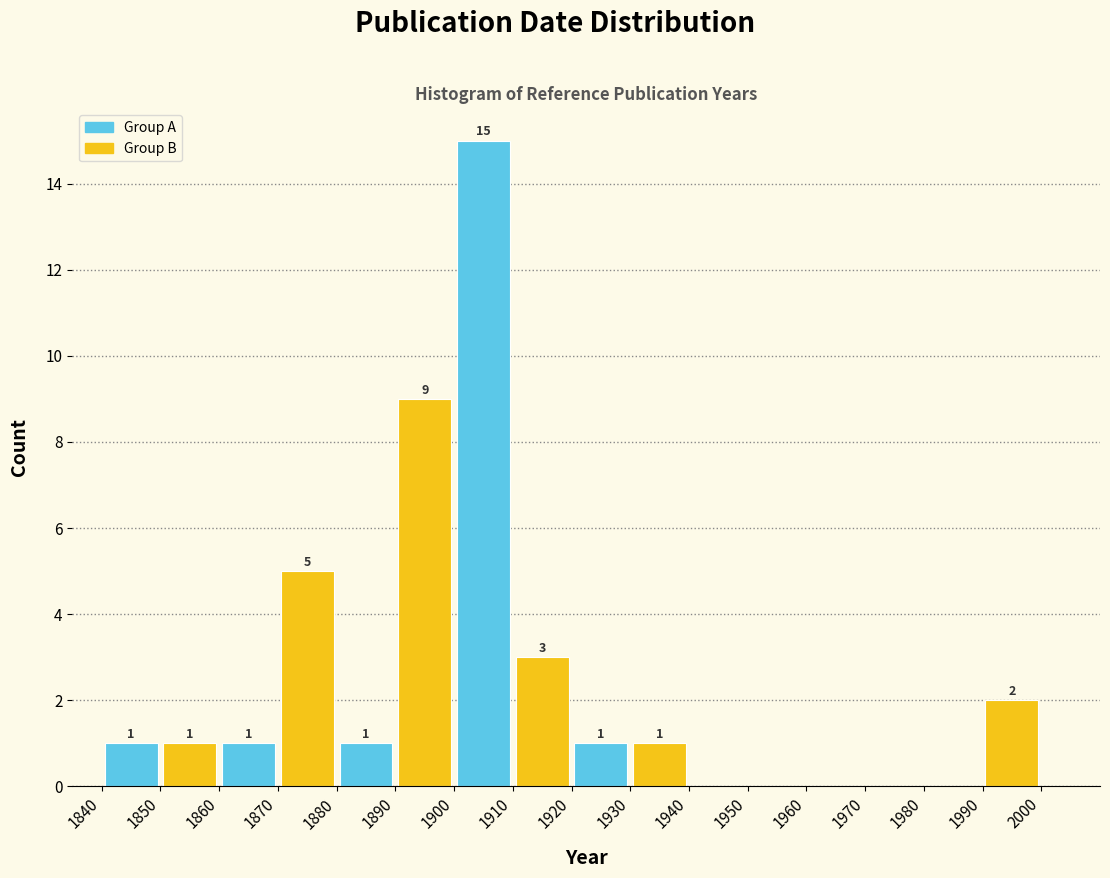

Which range on the x-axis has the tallest bar?

1900 to 1910